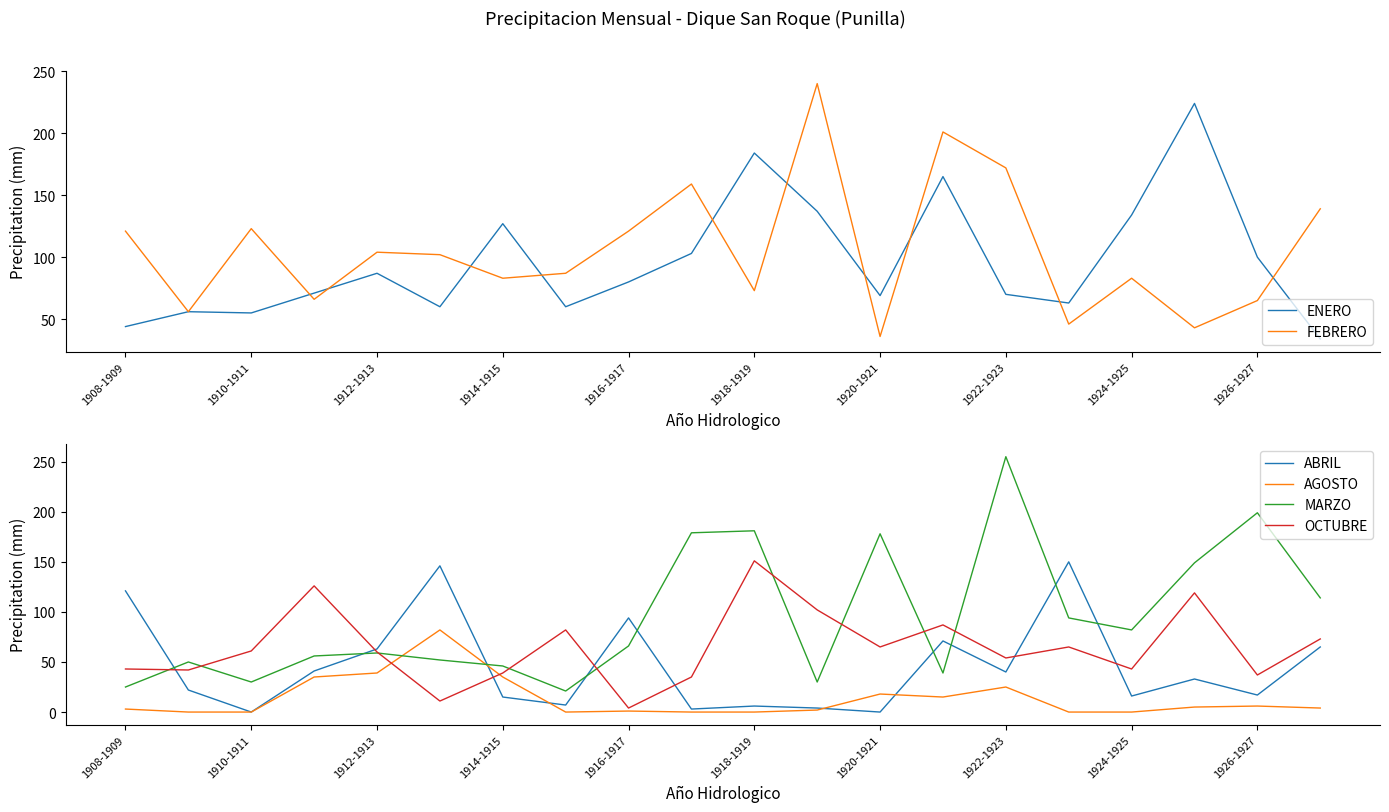

What is the maximum value shown in the chart?

255